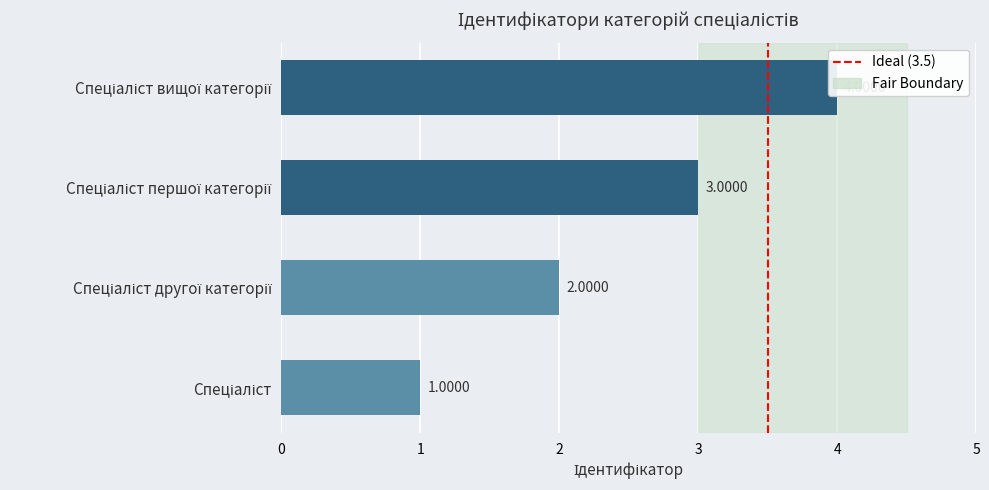

What is the difference between the values at Спеціаліст and Спеціаліст першої категорії?

2